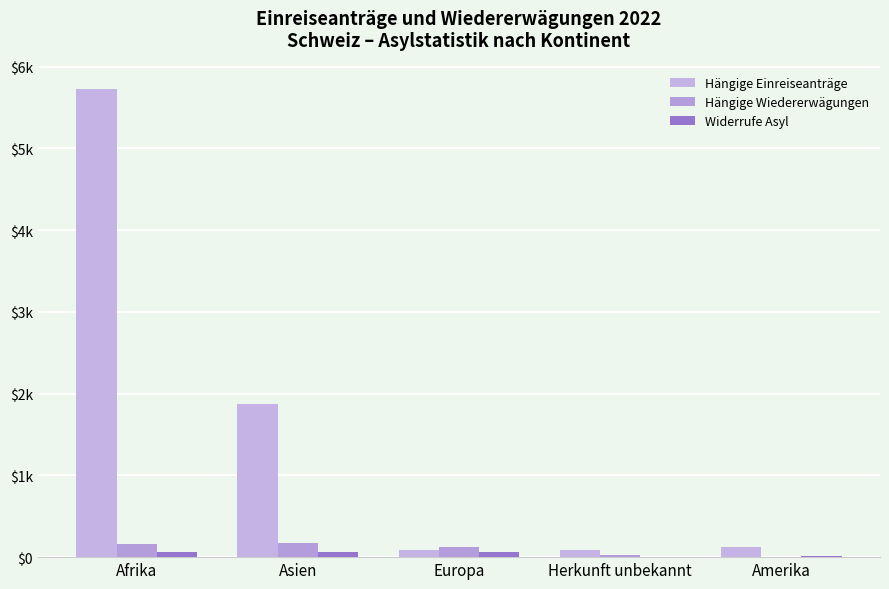

At which label is Hängige Einreiseanträge closest to 2906?

Asien